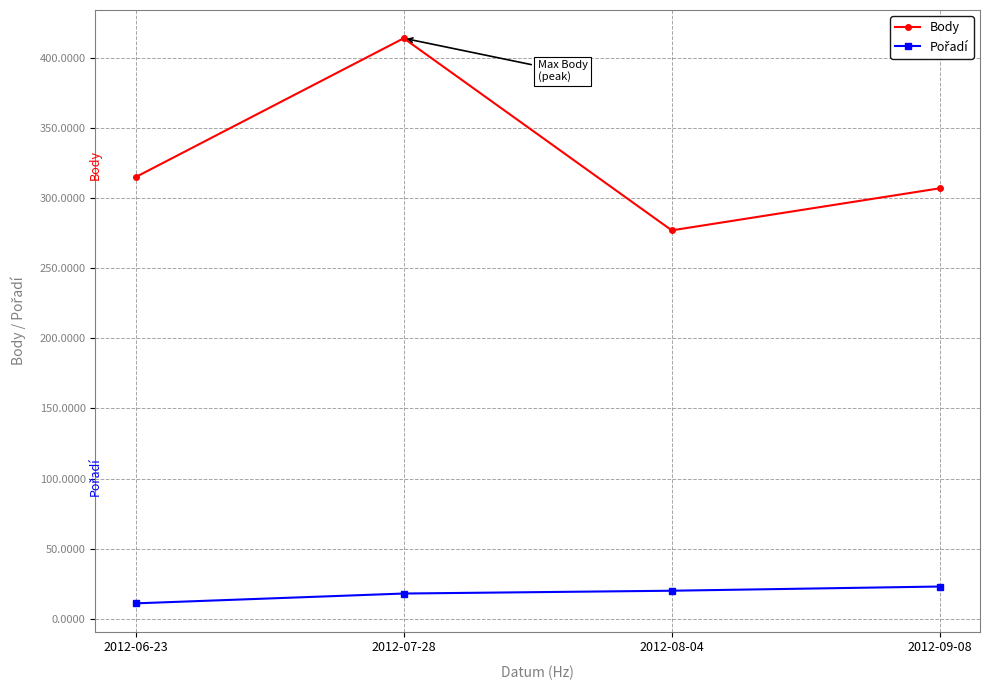

The Body series shows 414 at 2012-07-28. True or false?

True